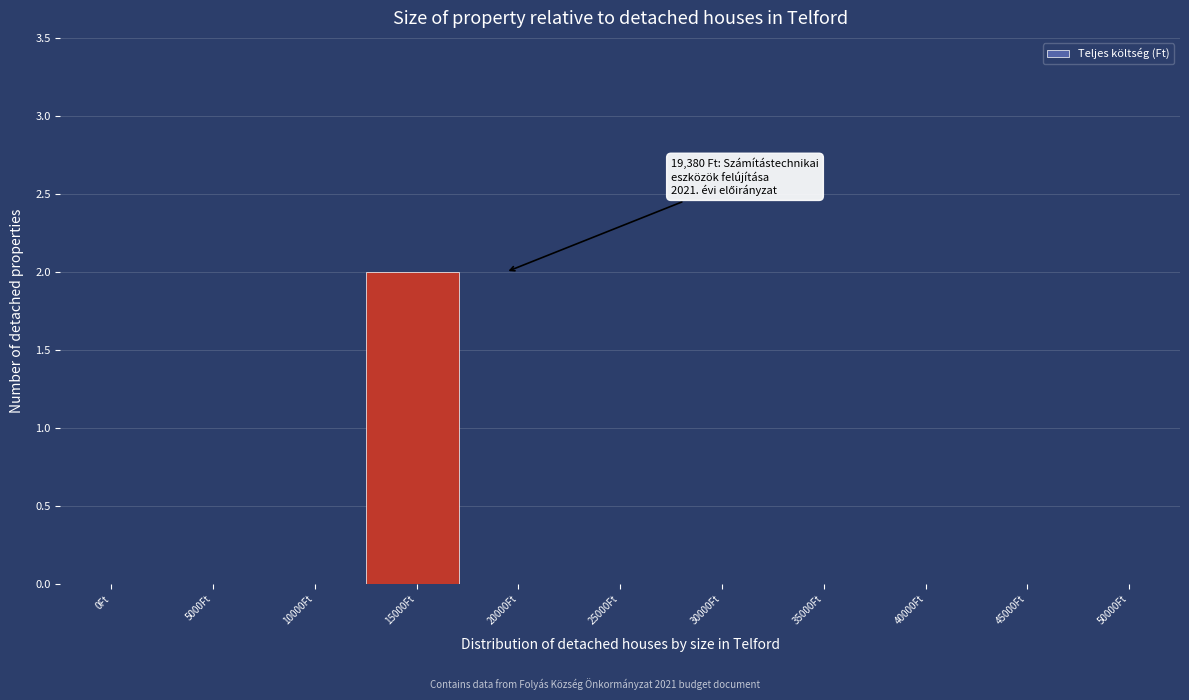

Reading left to right, transcribe all the data shown in this chart.

0Ft=0	5000Ft=0	10000Ft=0	15000Ft=2	20000Ft=0	25000Ft=0	30000Ft=0	35000Ft=0	40000Ft=0	45000Ft=0	50000Ft=0